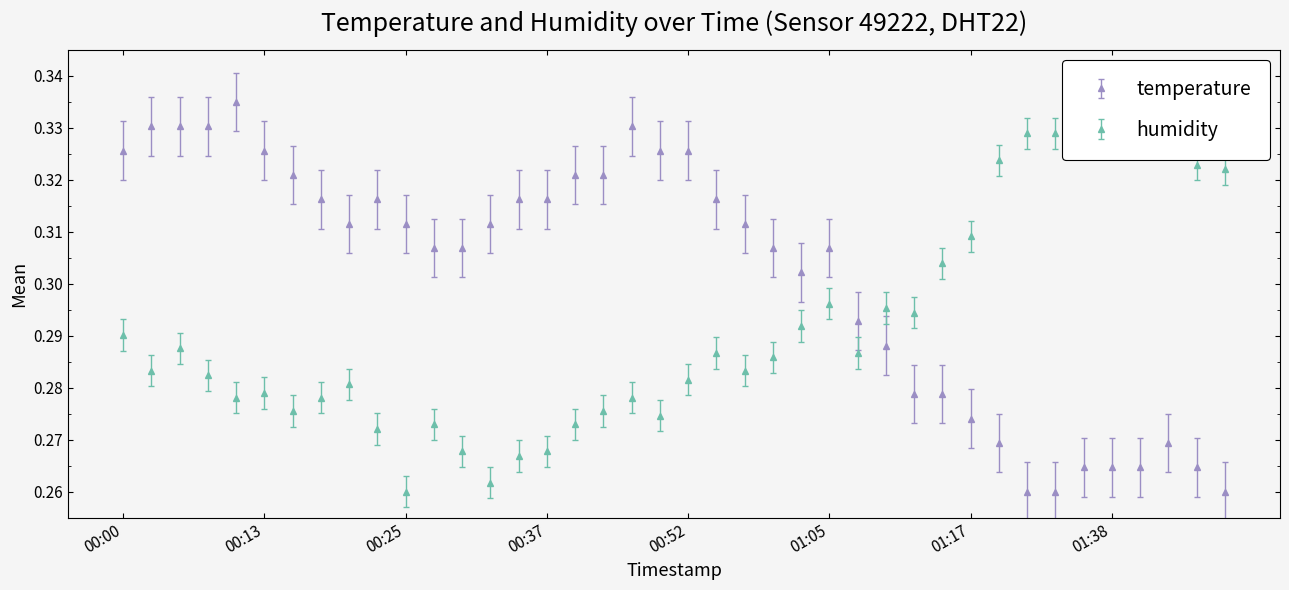

Between which two adjacent categories do humidity and temperature first intersect?

01:07 and 01:10